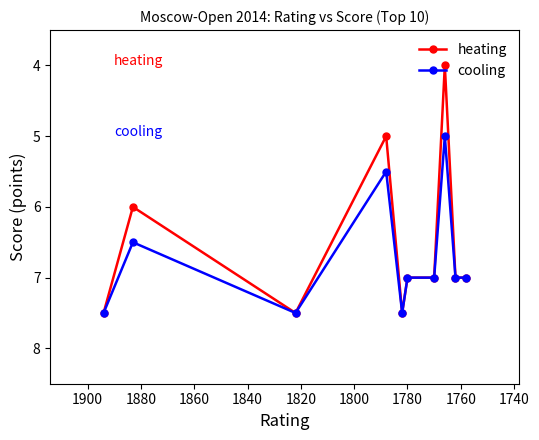

What is the smallest value displayed?

4.0